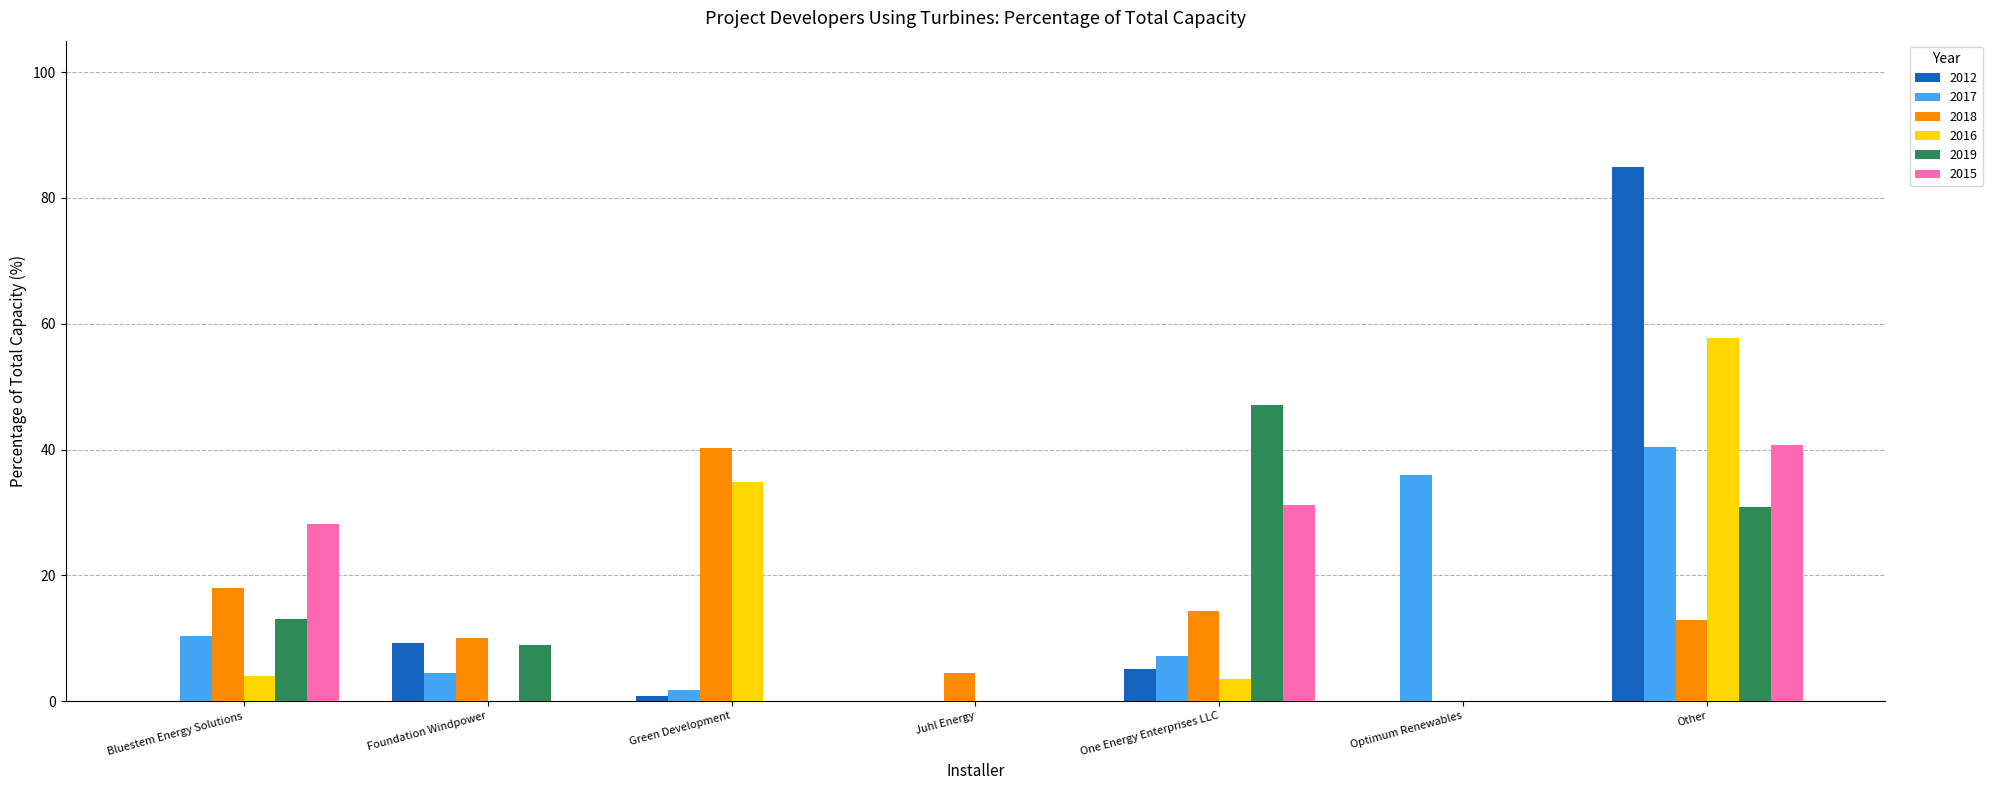

Reading right to left, list all the values displayed in this chart.

2012: Other=84.9	Optimum Renewables=0.0	One Energy Enterprises LLC=5.0	Juhl Energy=0.0	Green Development=0.8	Foundation Windpower=9.2	Bluestem Energy Solutions=0.0
2017: Other=40.4	Optimum Renewables=35.9	One Energy Enterprises LLC=7.2	Juhl Energy=0.0	Green Development=1.8	Foundation Windpower=4.4	Bluestem Energy Solutions=10.3
2018: Other=12.9	Optimum Renewables=0.0	One Energy Enterprises LLC=14.4	Juhl Energy=4.4	Green Development=40.3	Foundation Windpower=10.1	Bluestem Energy Solutions=18.0
2016: Other=57.7	Optimum Renewables=0.0	One Energy Enterprises LLC=3.5	Juhl Energy=0.0	Green Development=34.8	Foundation Windpower=0.0	Bluestem Energy Solutions=3.9
2019: Other=30.9	Optimum Renewables=0.0	One Energy Enterprises LLC=47.1	Juhl Energy=0.0	Green Development=0.0	Foundation Windpower=8.9	Bluestem Energy Solutions=13.1
2015: Other=40.7	Optimum Renewables=0.0	One Energy Enterprises LLC=31.1	Juhl Energy=0.0	Green Development=0.0	Foundation Windpower=0.0	Bluestem Energy Solutions=28.2